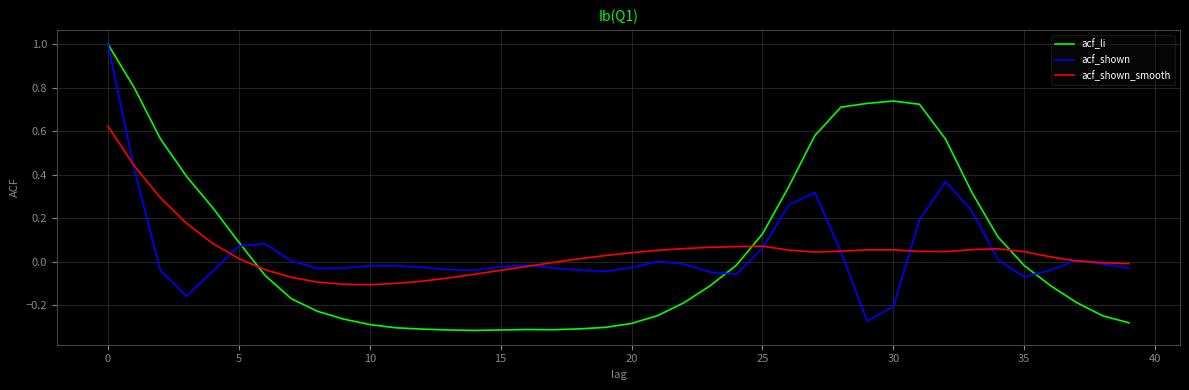

What is the maximum value for acf_shown?

1.0